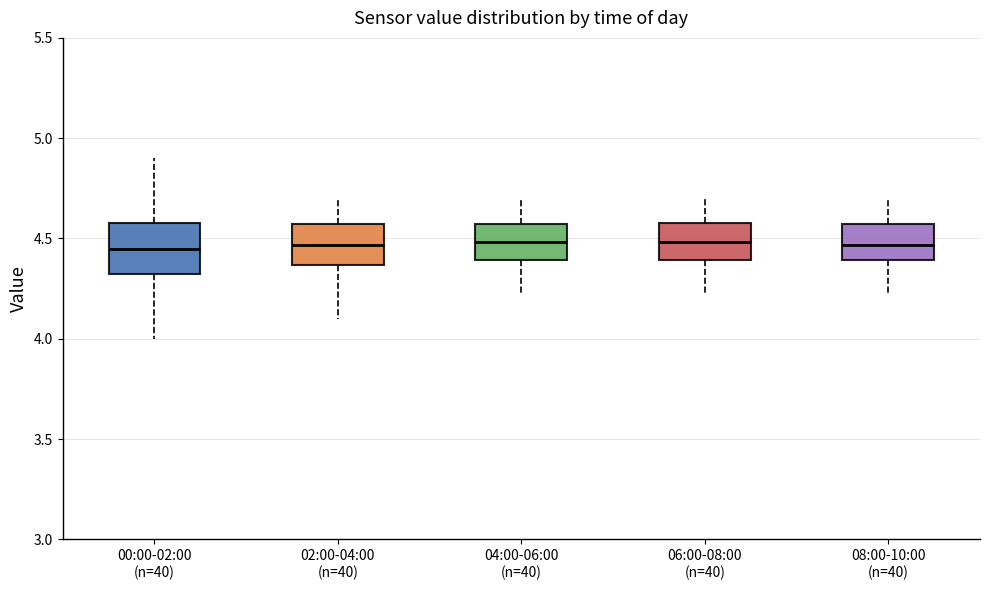

Where does the lower whisker of the box for 06:00-08:00 (n=40) end on the y-axis? The values are not printed on the chart, so give them approximately, as read against the axis.

4.25